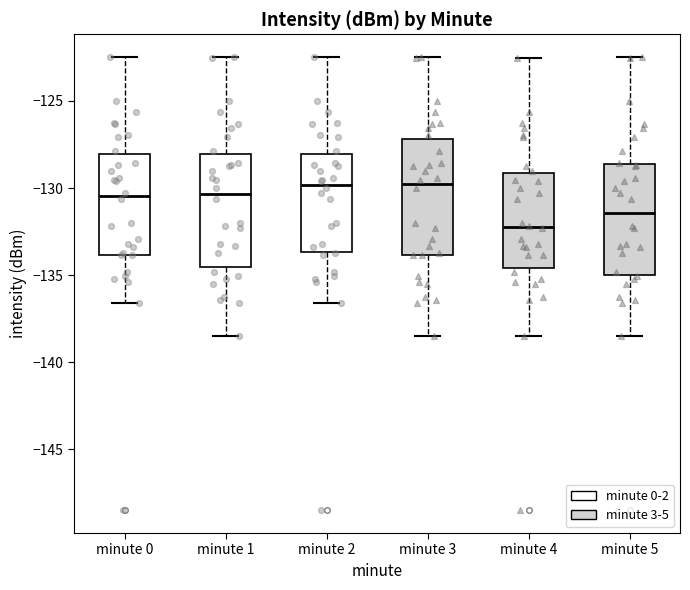

Reading left to right, transcribe this box plot: for each box, give where its median line is, the range the box spans, and where its two whiskers end, as read against the y-axis. The values are not printed on the chart, so give them approximately, as read against the axis.

minute 0: median -130.5, box -134.0 to -128.0, whiskers -136.5 to -122.5
minute 1: median -130.5, box -134.5 to -128.0, whiskers -138.5 to -122.5
minute 2: median -130.0, box -133.5 to -128.0, whiskers -136.5 to -122.5
minute 3: median -130.0, box -134.0 to -127.0, whiskers -138.5 to -122.5
minute 4: median -132.0, box -134.5 to -129.0, whiskers -138.5 to -122.5
minute 5: median -131.5, box -135.0 to -128.5, whiskers -138.5 to -122.5